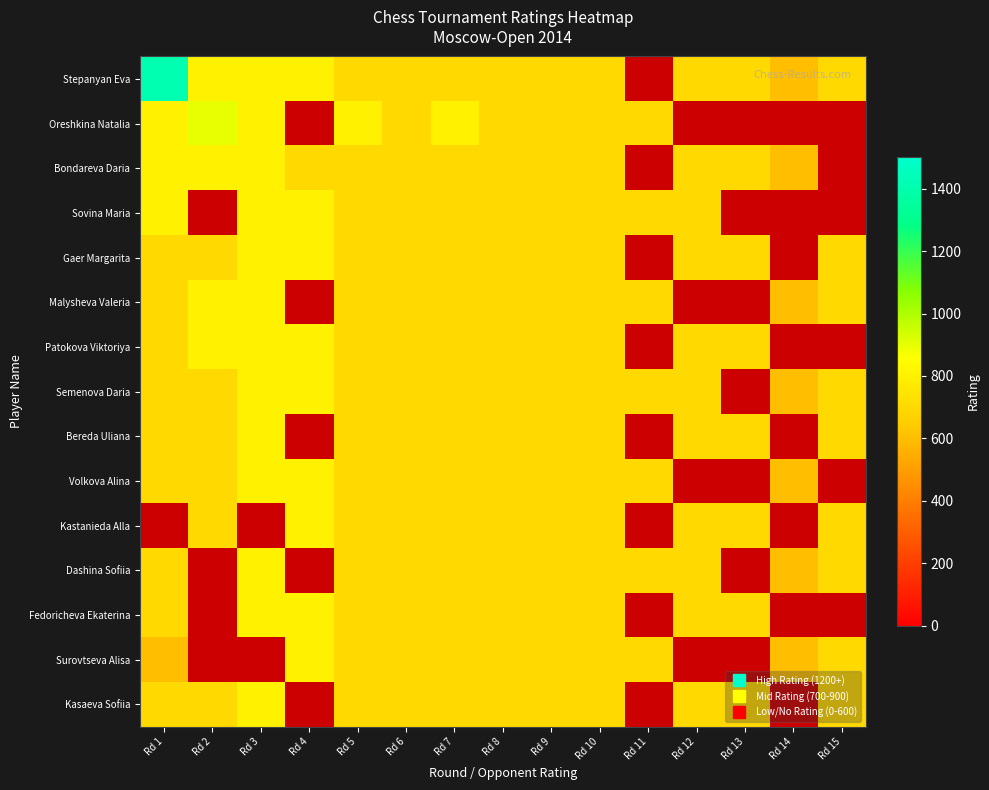

At how many categories does at least one series exceed 1151?

1